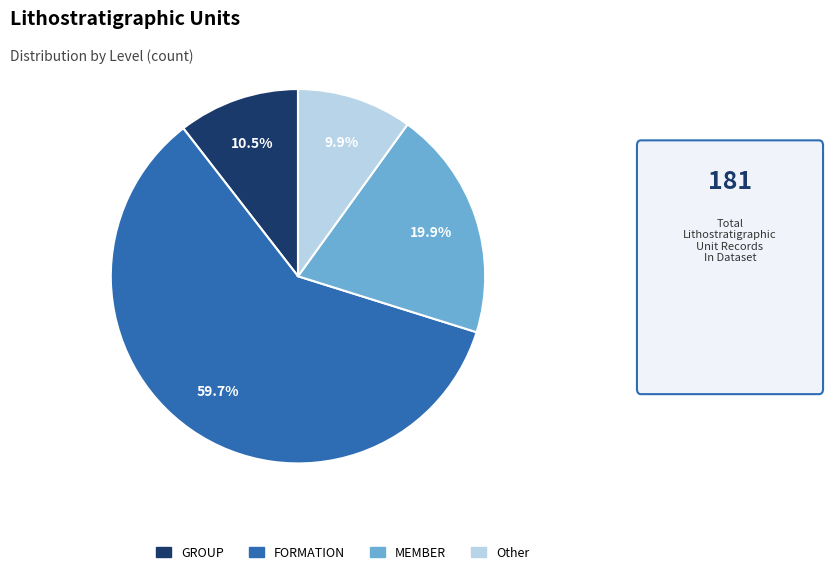

To the nearest percent, what is the average slice percentage?

25%